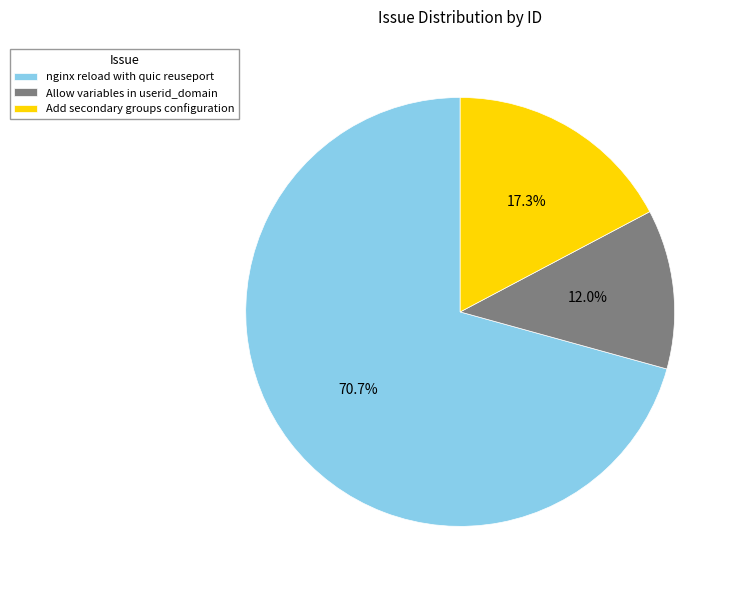

The Add secondary groups configuration slice represents 17% of the pie. True or false?

True